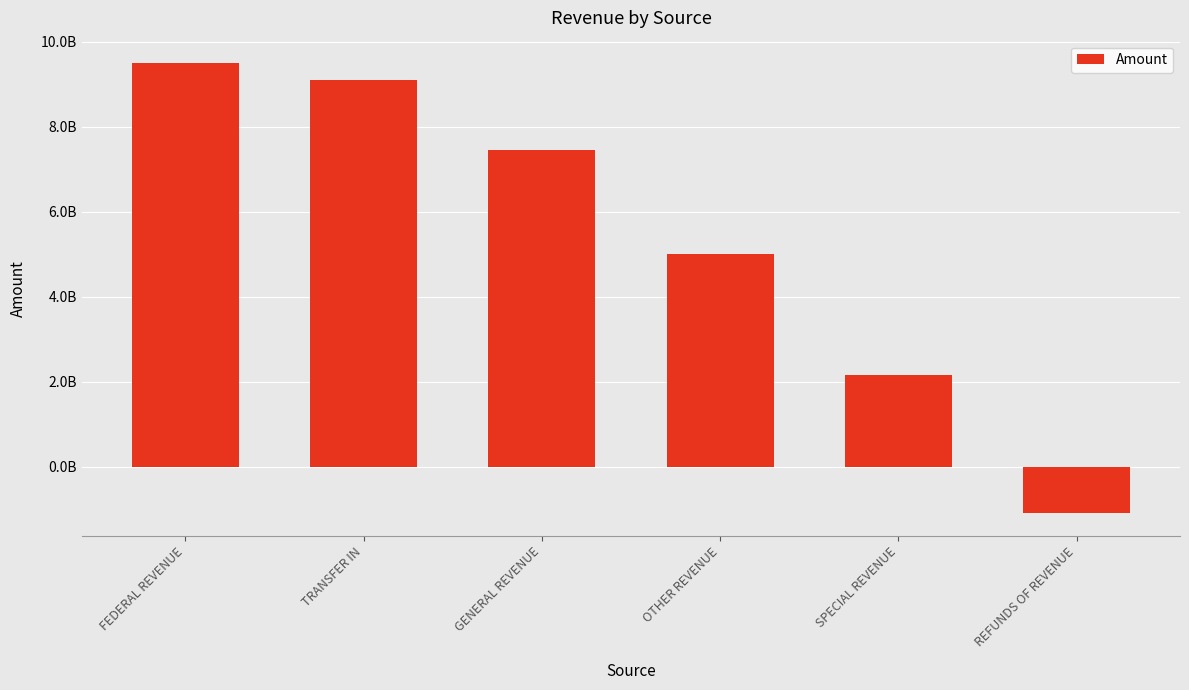

What is the label of the 3rd bar from the right?

OTHER REVENUE